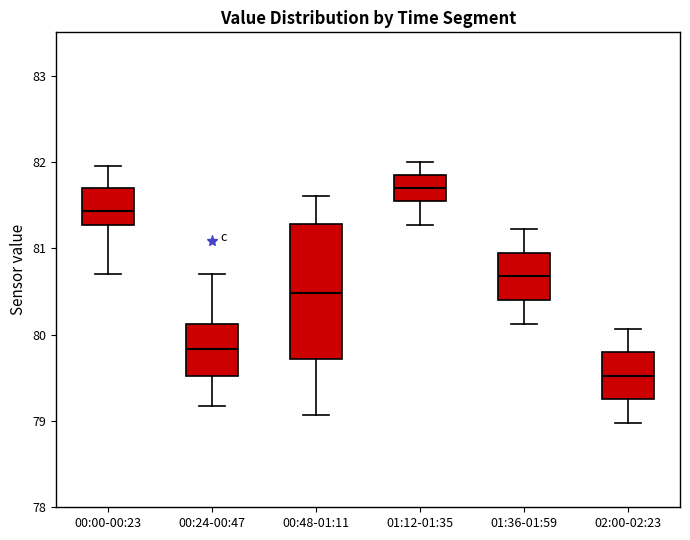

Reading left to right, transcribe this box plot: for each box, give where its median line is, the range the box spans, and where its two whiskers end, as read against the y-axis. The values are not printed on the chart, so give them approximately, as read against the axis.

00:00-00:23: median 81.4, box 81.3 to 81.7, whiskers 80.7 to 82.0
00:24-00:47: median 79.8, box 79.5 to 80.1, whiskers 79.2 to 80.7
00:48-01:11: median 80.5, box 79.7 to 81.3, whiskers 79.1 to 81.6
01:12-01:35: median 81.7, box 81.5 to 81.9, whiskers 81.3 to 82.0
01:36-01:59: median 80.7, box 80.4 to 80.9, whiskers 80.1 to 81.2
02:00-02:23: median 79.5, box 79.3 to 79.8, whiskers 79.0 to 80.1